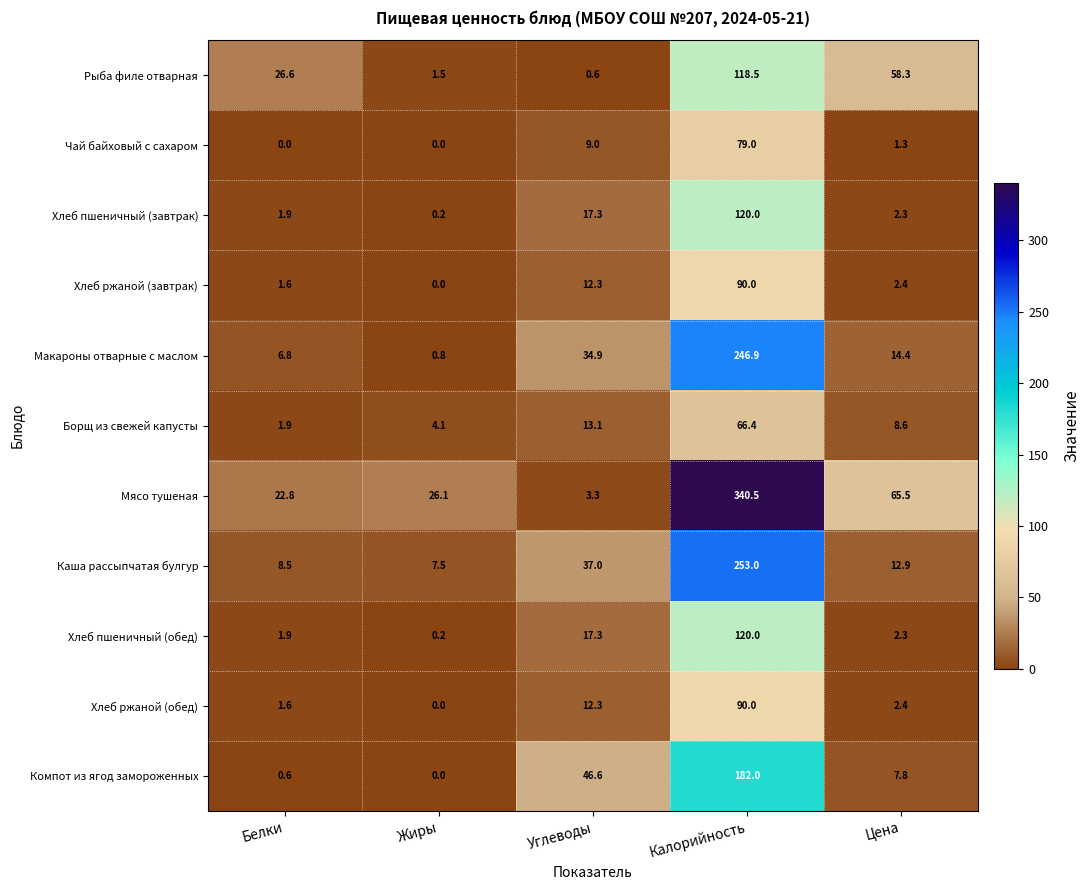

True or false: Борщ из свежей капусты has a value of 8.6 at Цена.

True